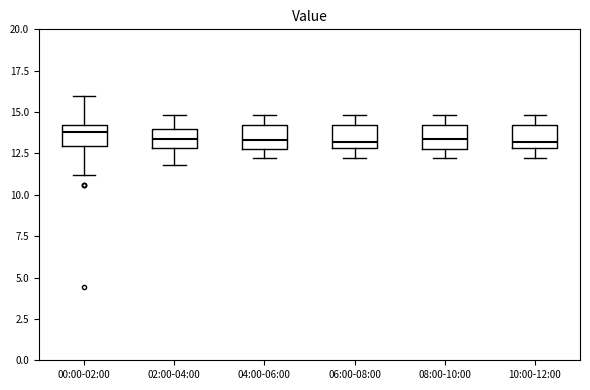

Where is the lower edge of the box for 04:00-06:00 on the y-axis? The values are not printed on the chart, so give them approximately, as read against the axis.

13.0